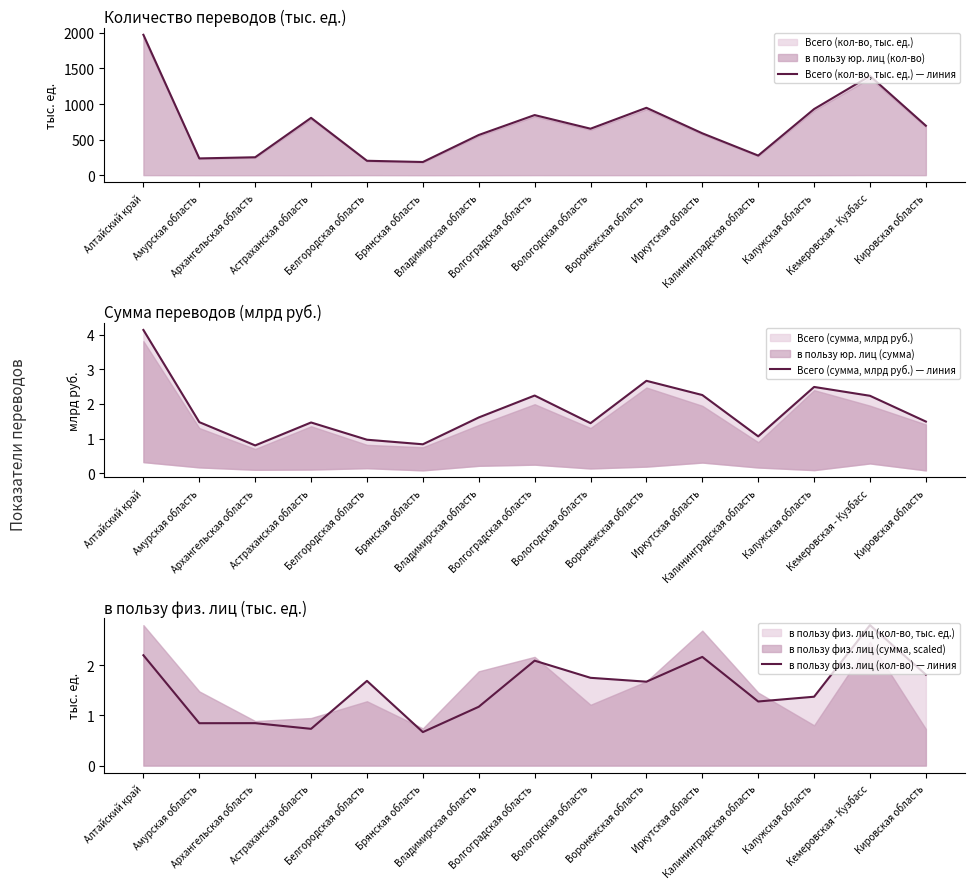

At which label does в пользу физ. лиц (кол-во) — линия first exceed 1?

Алтайский край